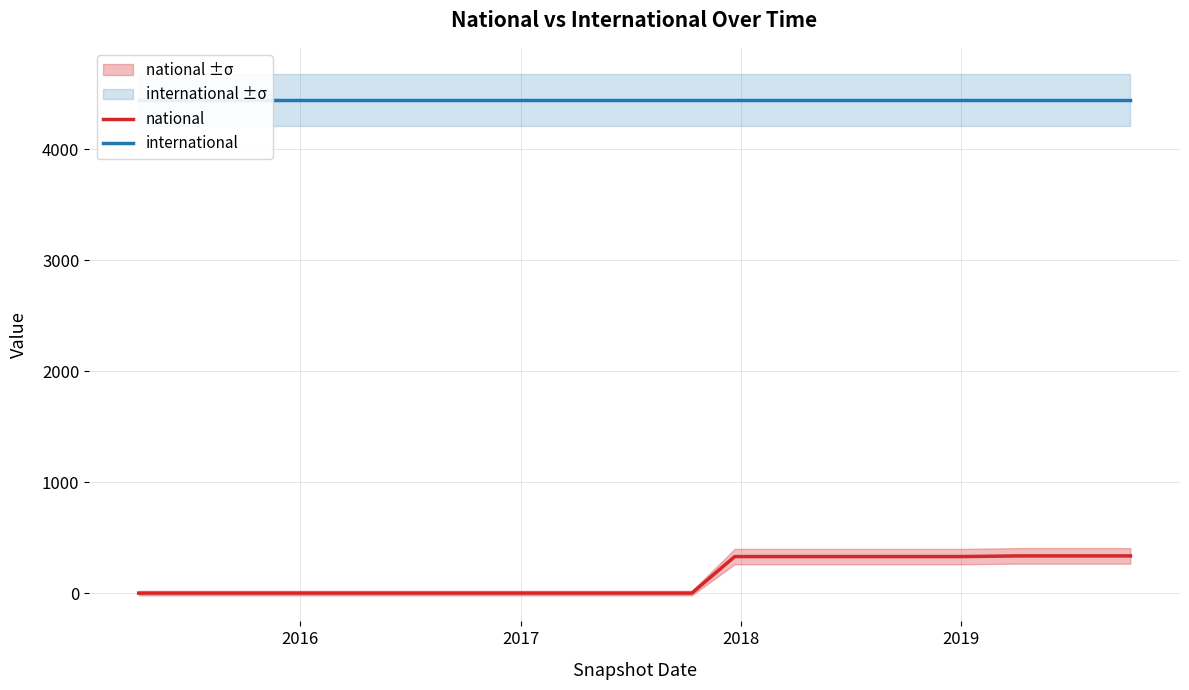

The value of international at 17 is 6589. True or false?

False